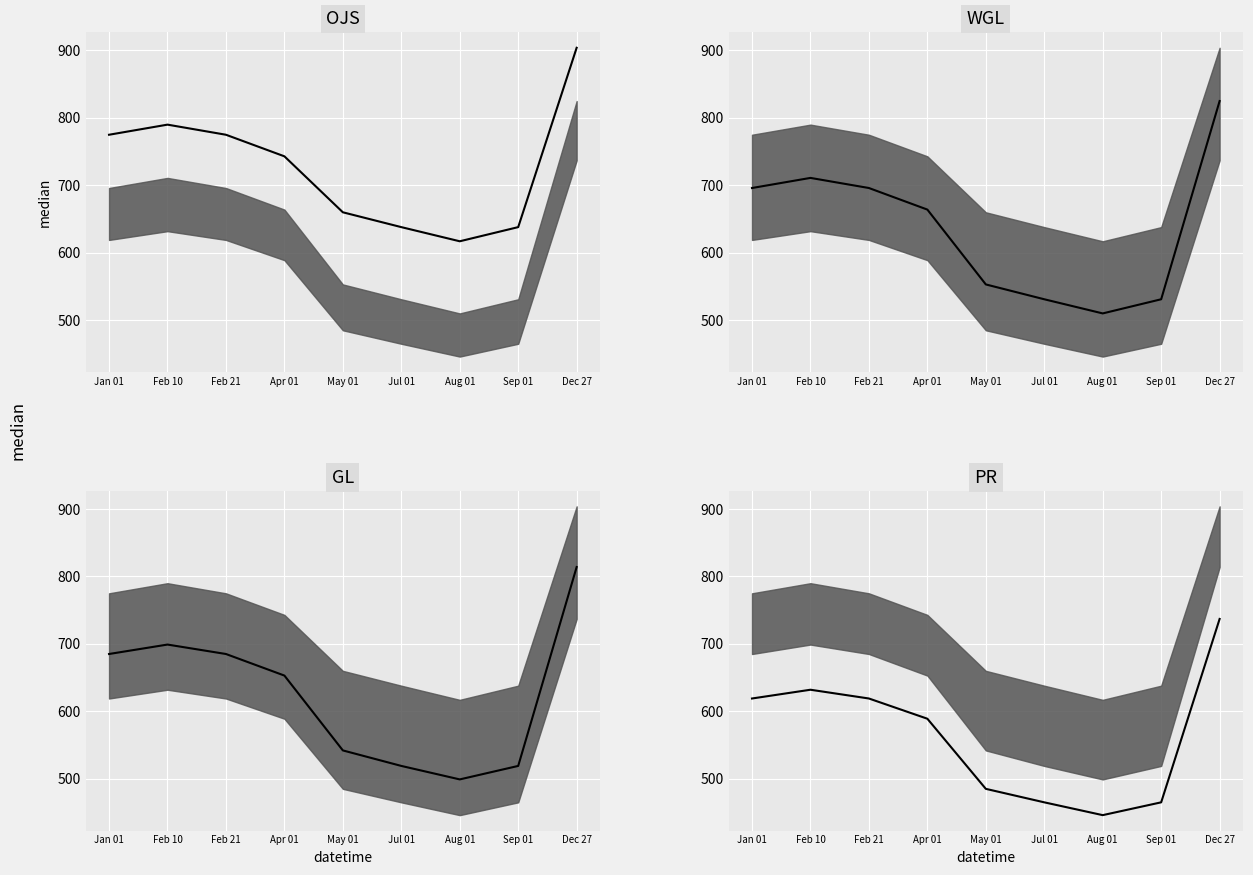

Reading left to right, list all the values displayed in this chart.

OJS: Jan 01=775	Feb 10=790	Feb 21=775	Apr 01=743	May 01=660	Jul 01=638	Aug 01=617	Sep 01=638	Dec 27=904
WGL: Jan 01=696	Feb 10=711	Feb 21=696	Apr 01=664	May 01=553	Jul 01=531	Aug 01=510	Sep 01=531	Dec 27=825
GL: Jan 01=685	Feb 10=699	Feb 21=685	Apr 01=653	May 01=542	Jul 01=519	Aug 01=499	Sep 01=519	Dec 27=814
PR: Jan 01=619	Feb 10=632	Feb 21=619	Apr 01=589	May 01=485	Jul 01=465	Aug 01=446	Sep 01=465	Dec 27=737